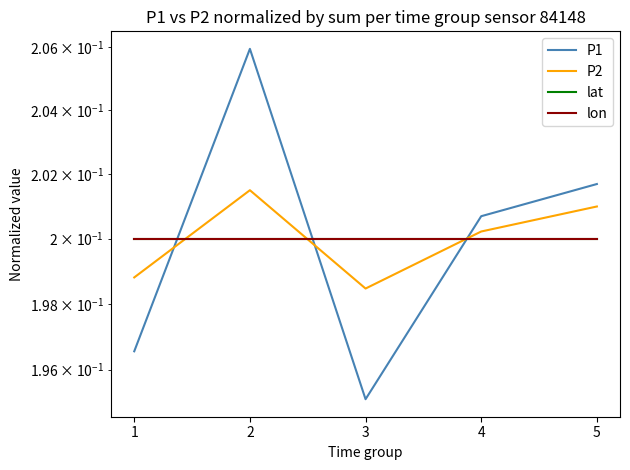

How many distinct data groups are displayed?

4